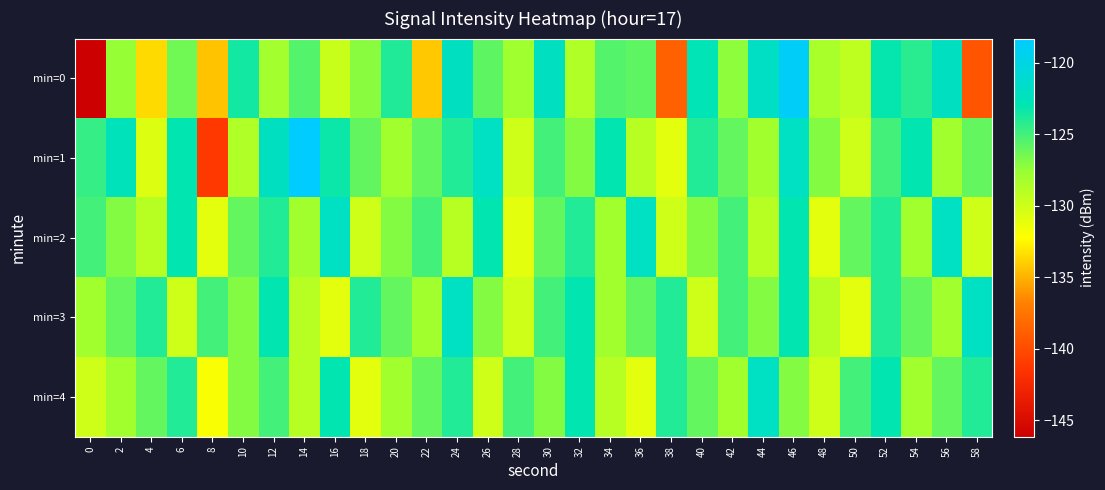

Which has a higher value, 22 or 46?

46